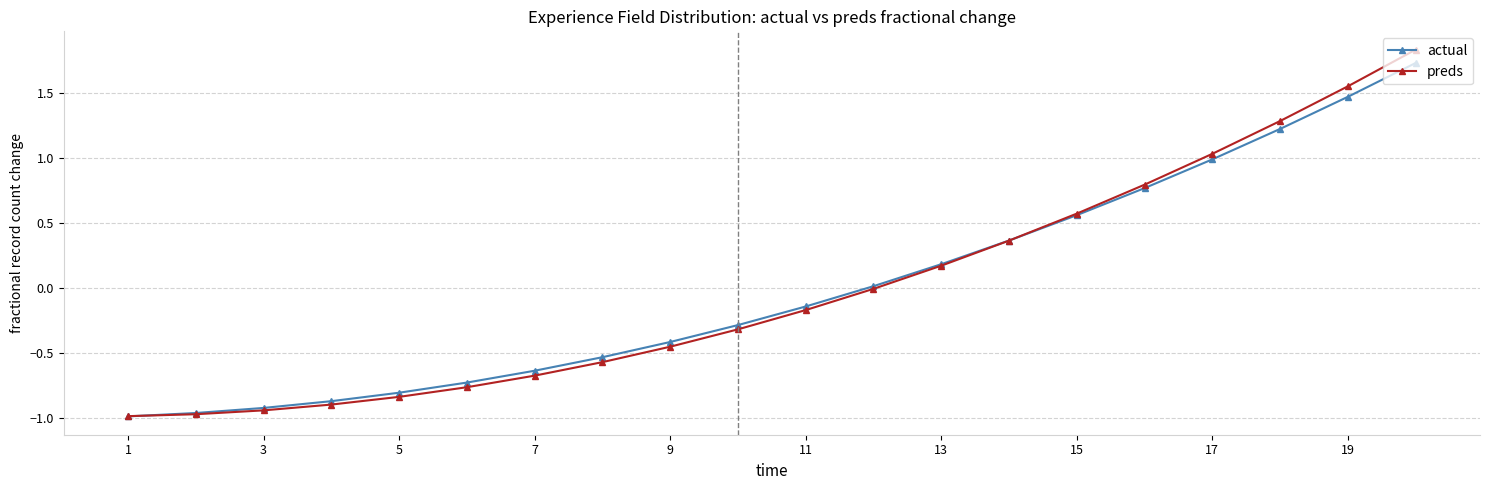

What is the maximum value for actual?

1.7